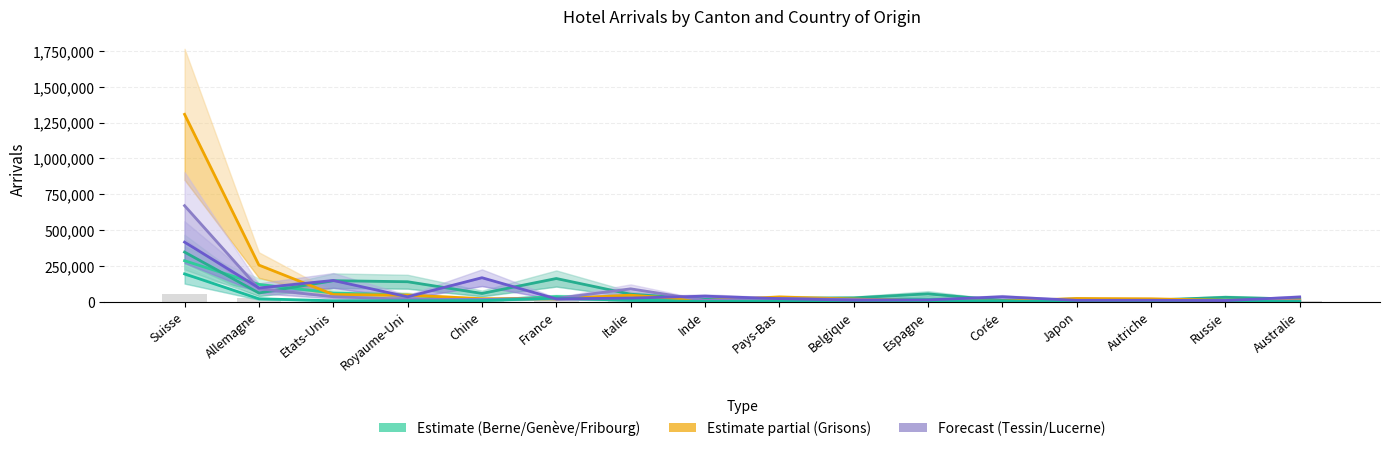

Count the number of categories in the chart.

16